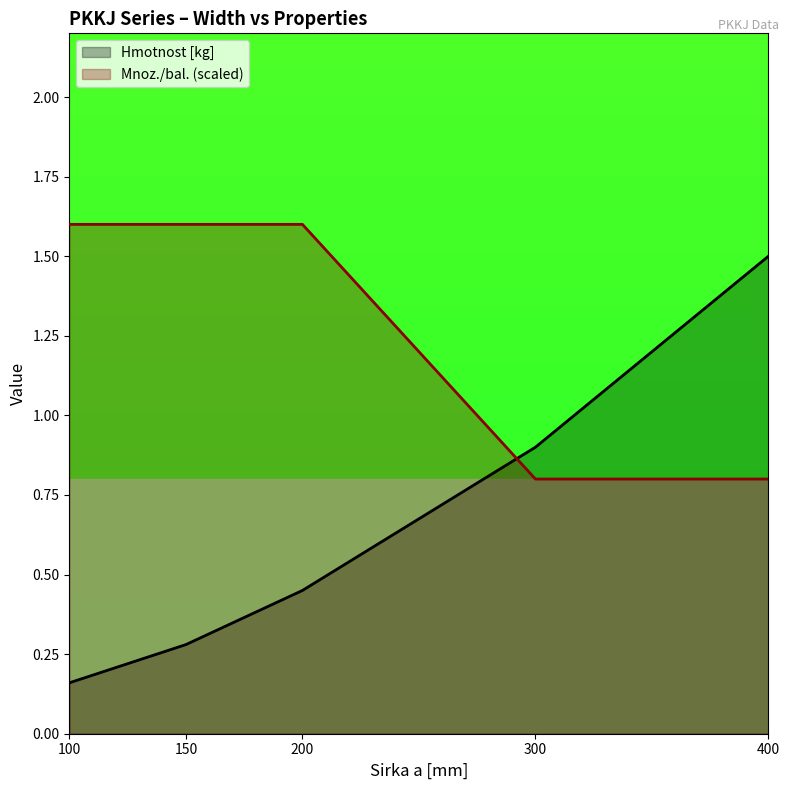

The value of Hmotnost [kg] at 400 is 1.5. True or false?

True